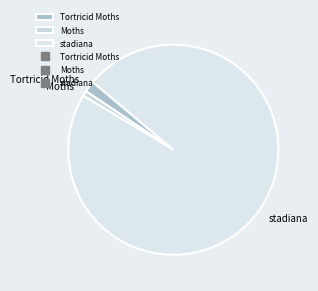

Count the number of slices in the pie.

3